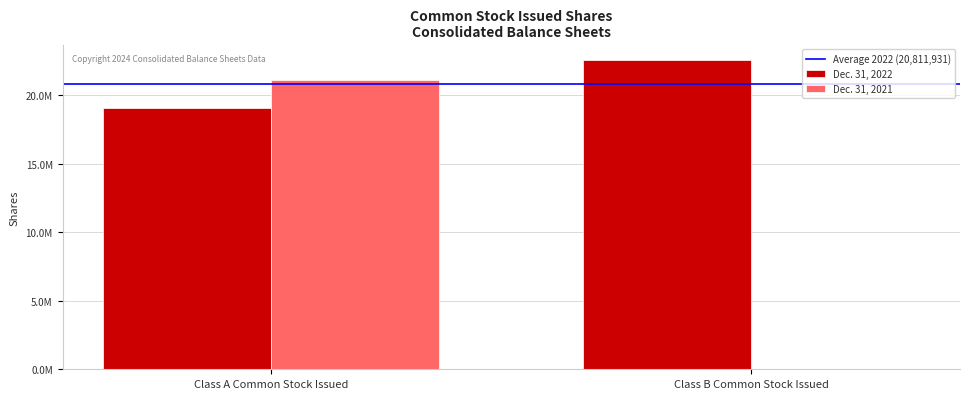

What position from the right is Class B Common Stock Issued?

1